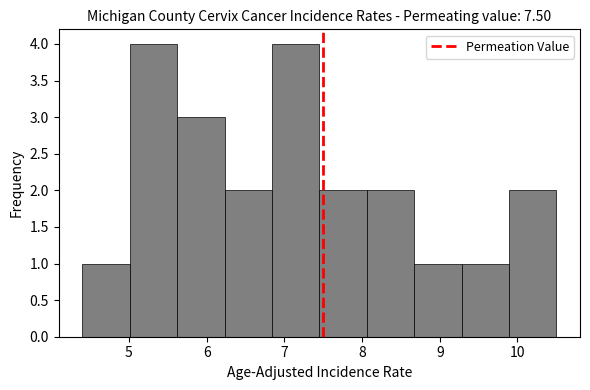

Reading left to right, transcribe this chart: for each bar, give the range it covers on the x-axis and its height. Neither the bar edges nor the heights are printed on the chart, so give them approximately, as read against the axes.

4.40 to 5.01: 1
5.01 to 5.62: 4
5.62 to 6.23: 3
6.23 to 6.84: 2
6.84 to 7.45: 4
7.45 to 8.06: 2
8.06 to 8.67: 2
8.67 to 9.28: 1
9.28 to 9.89: 1
9.89 to 10.50: 2